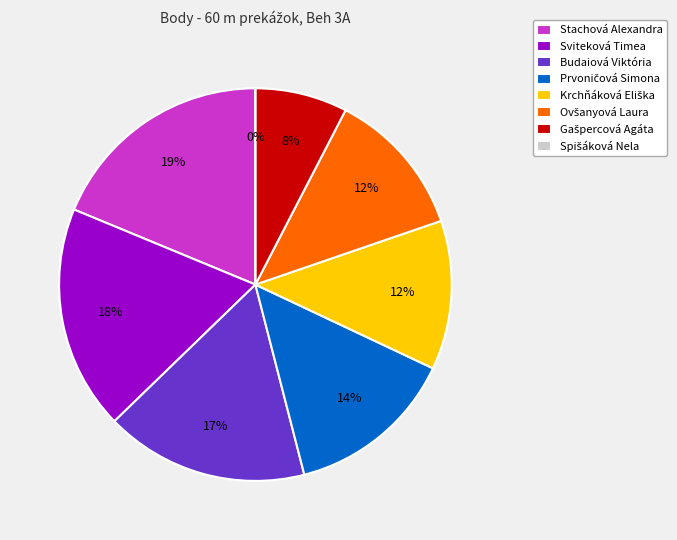

To the nearest percent, what is the difference between the largest and smallest slice percentages?

19%